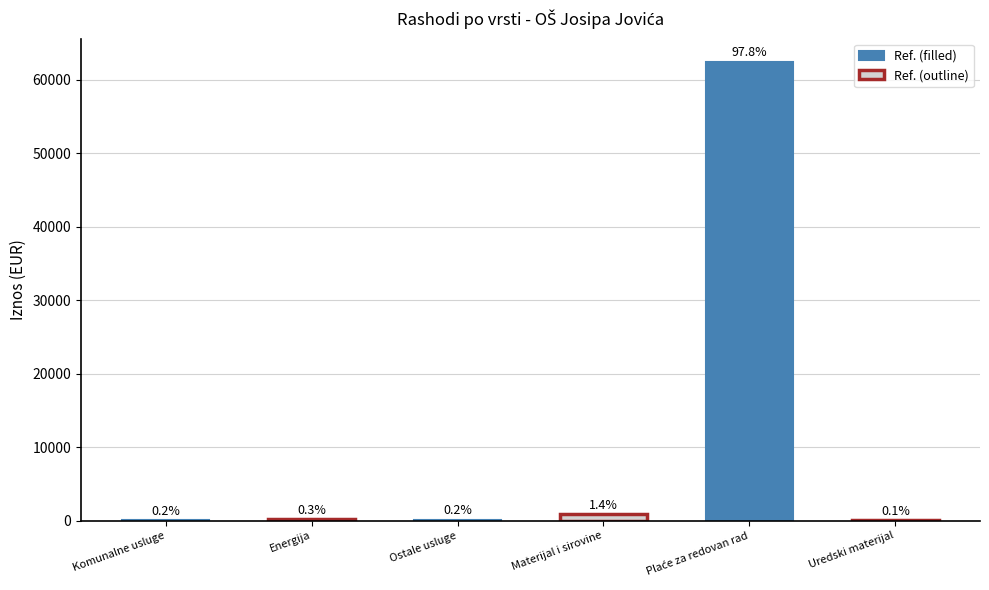

Reading left to right, extract all data points from this chart.

Komunalne usluge: 21.4	55.8	37.0
Energija: 188.8	0.0	0.0
Ostale usluge: 41.5	93.8	0.0
Materijal i sirovine: 914.2	0.0	0.0
Plaće za redovan rad: 62283.6	199.1	0.0
Uredski materijal: 56.8	26.3	0.0